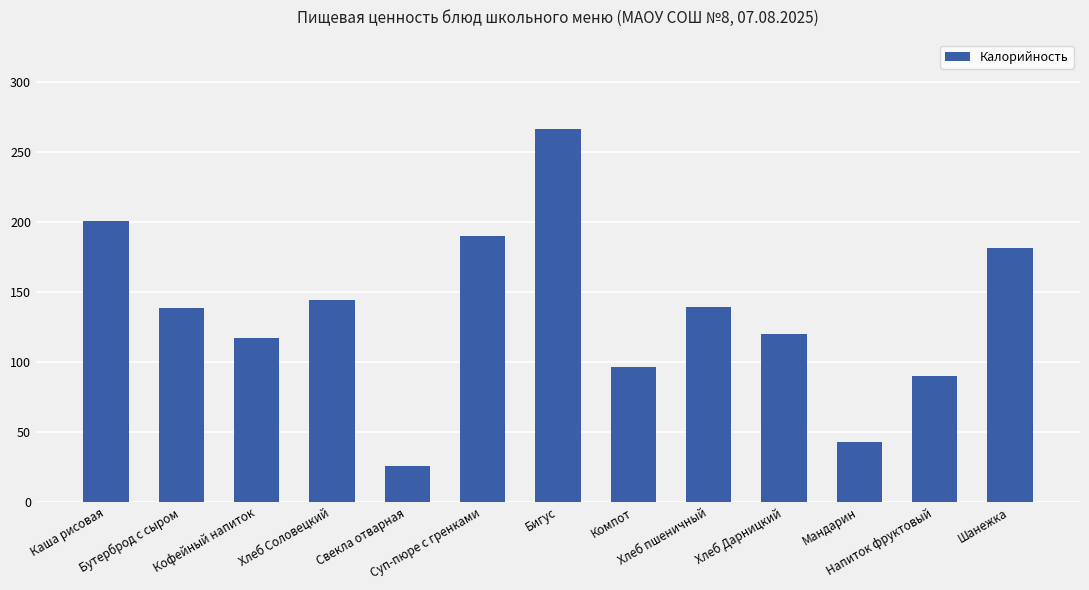

Count the number of values greater than 138.

7